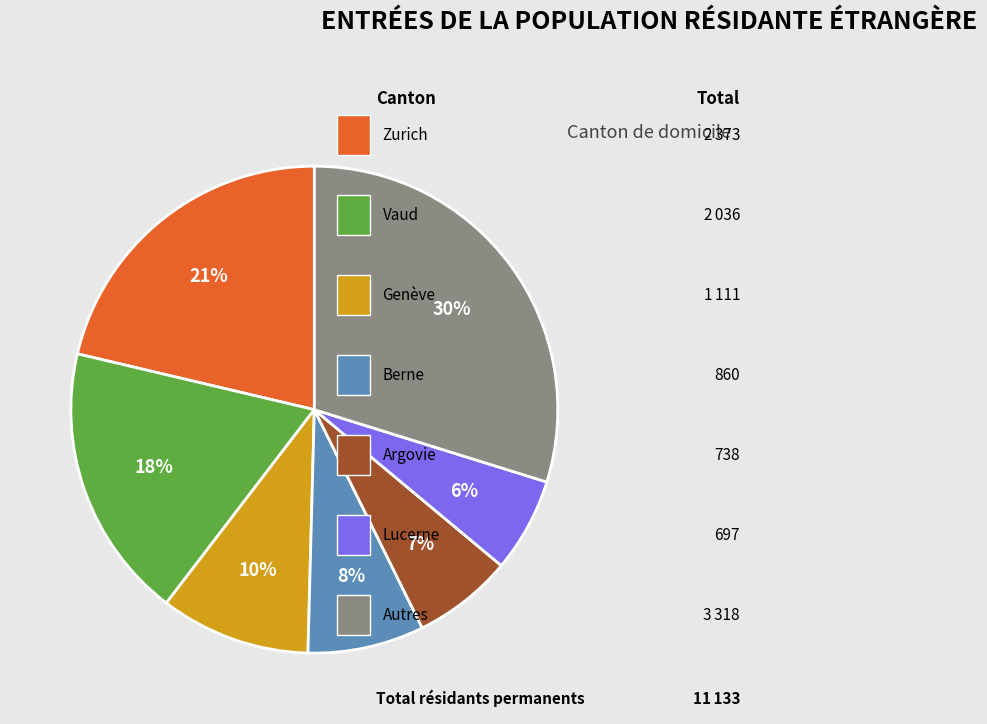

To the nearest percent, what is the difference between the largest and smallest slice percentages?

24%